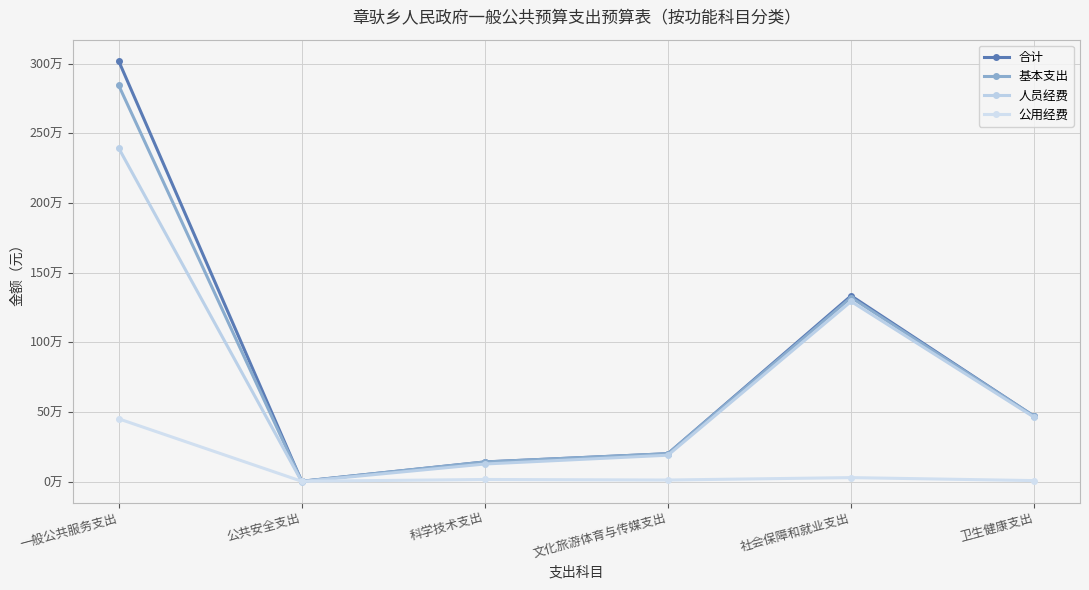

What are all the series names shown in the legend?

合计, 基本支出, 人员经费, 公用经费